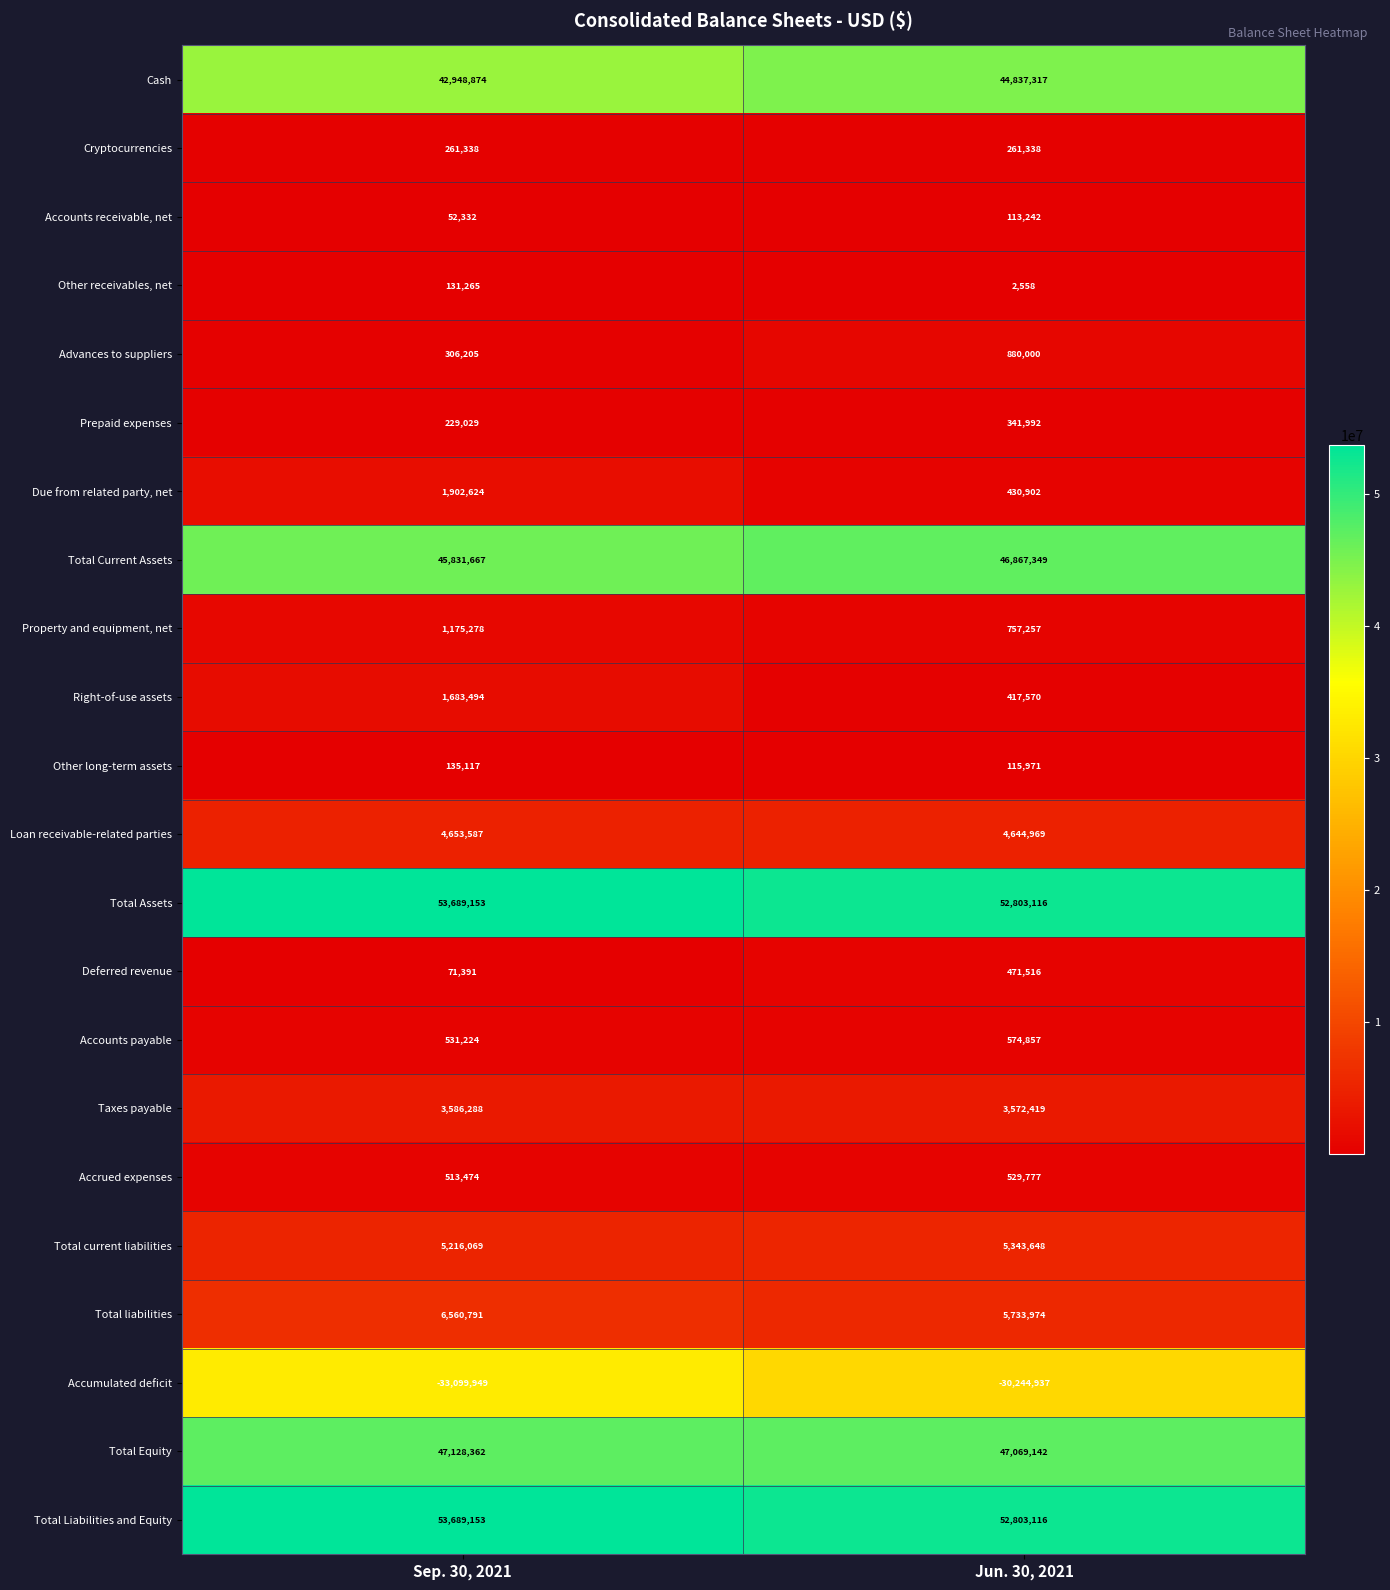

Which series changed the most between Sep. 30, 2021 and Jun. 30, 2021?

Accumulated deficit